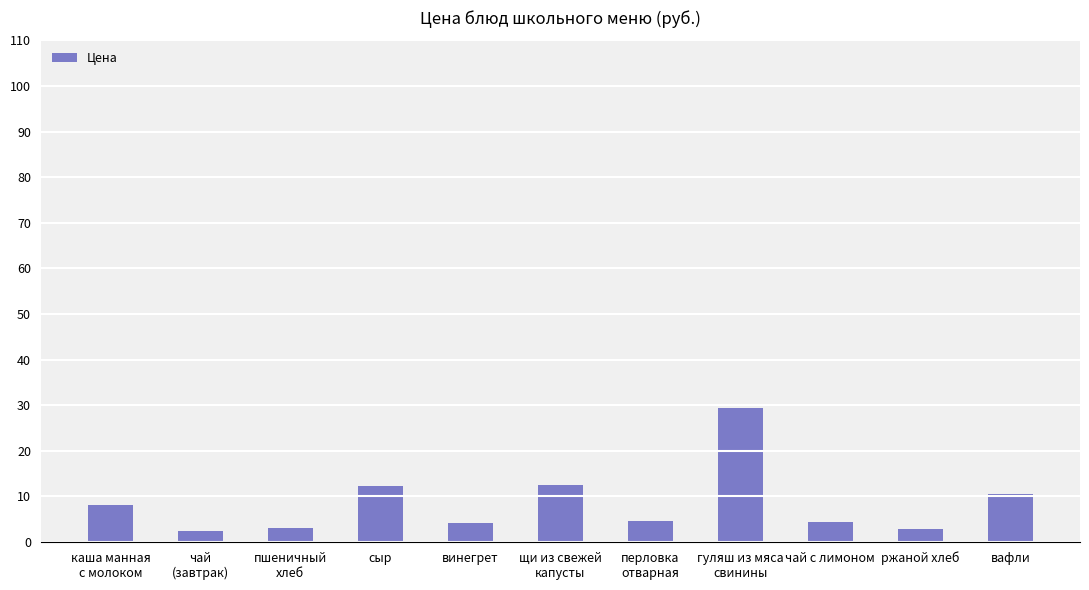

The value at чай
(завтрак) is 2.4. True or false?

True